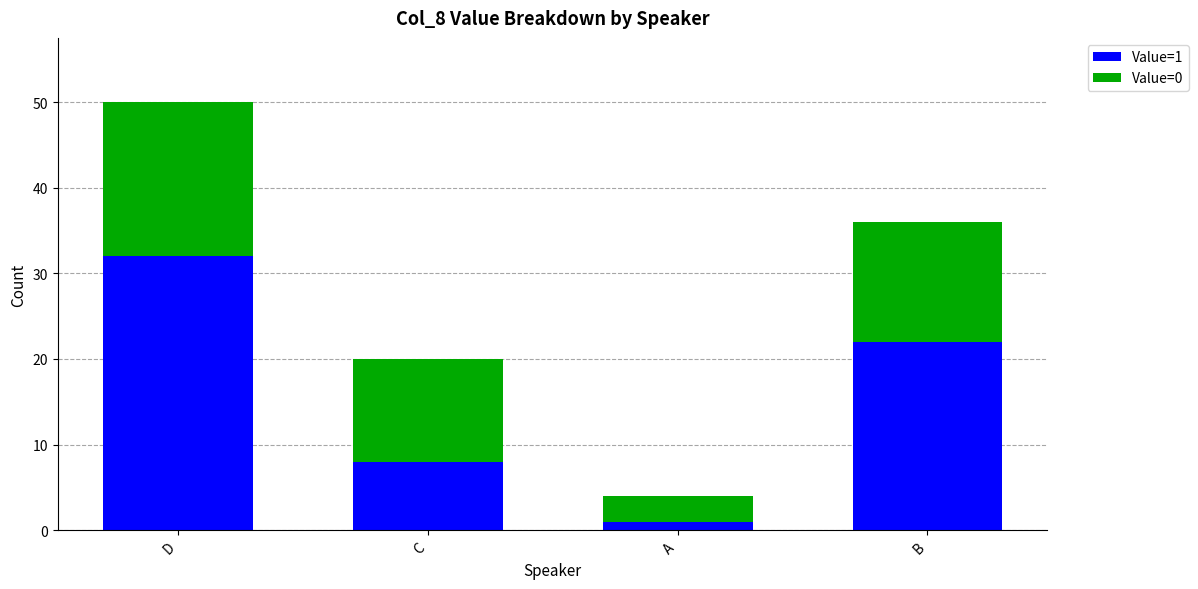

Reading right to left, list the values for the Value=1 series.

B=22	A=1	C=8	D=32